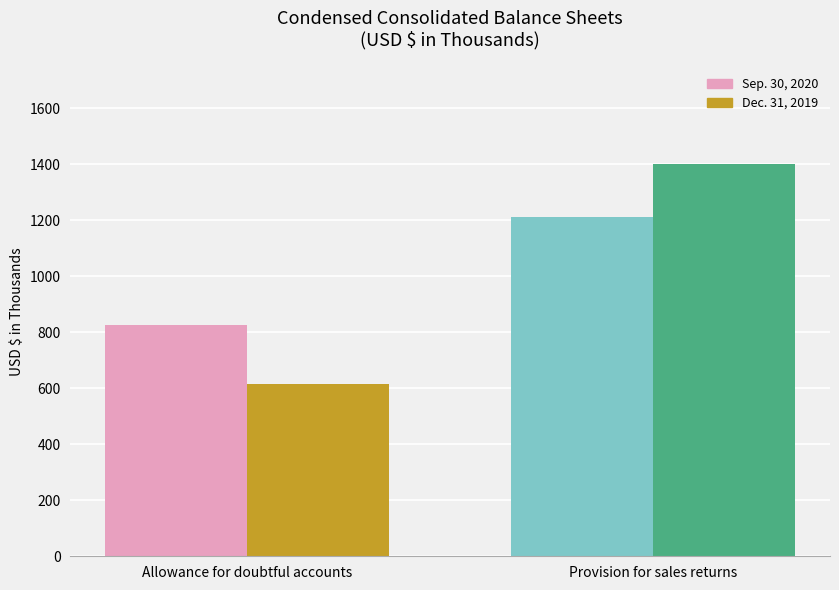

At which category does the chart reach its minimum across all series?

Allowance for doubtful accounts